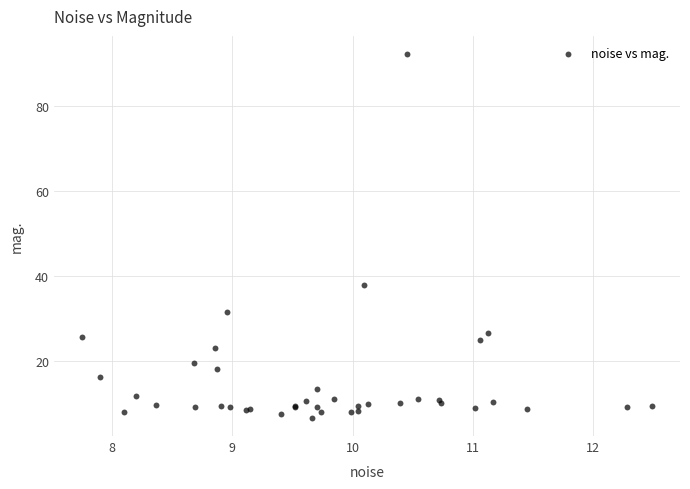

What Y value in the scatter plot is closest to 49?

37.8